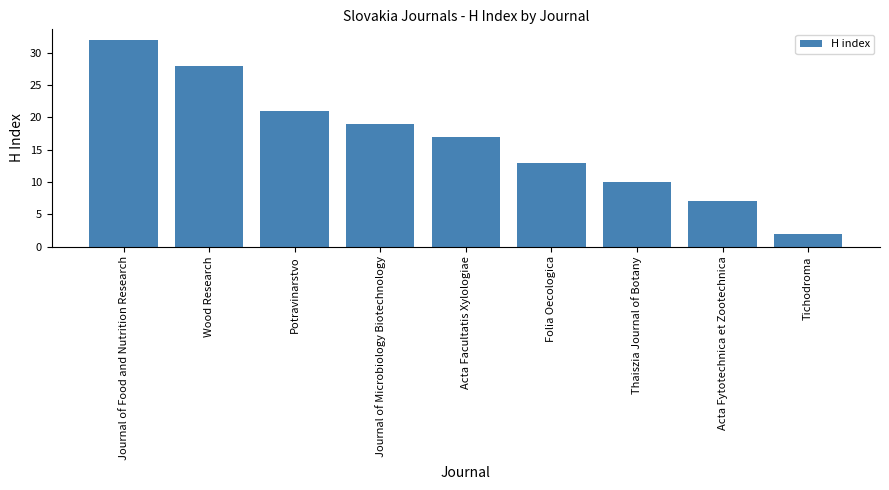

The value at Acta Facultatis Xylologiae is 4. True or false?

False